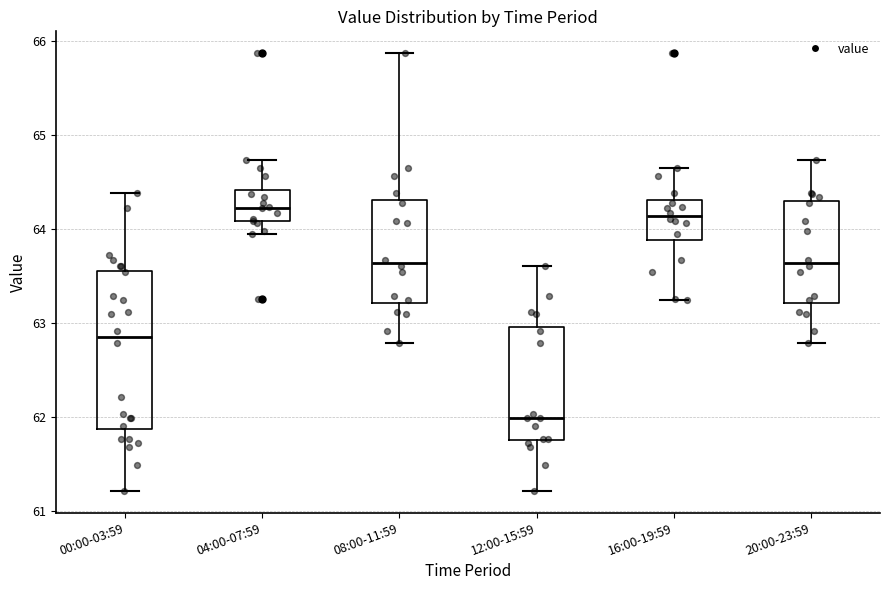

Comparing the boxes themselves (not the whiskers), which one is the tallest?

00:00-03:59